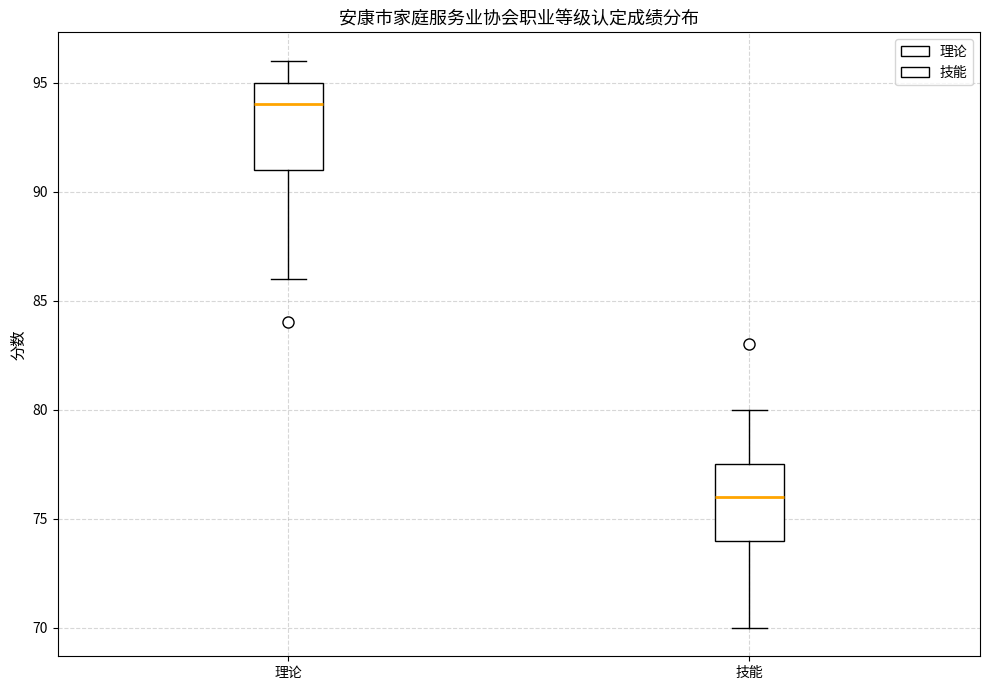

Reading left to right, read every box against the y-axis: the position of its median line, the range the box covers, and the ends of its whiskers. The values are not printed on the chart, so give them approximately, as read against the axis.

理论: median 94.0, box 91.0 to 95.0, whiskers 86.0 to 96.0
技能: median 76.0, box 74.0 to 77.5, whiskers 70.0 to 80.0